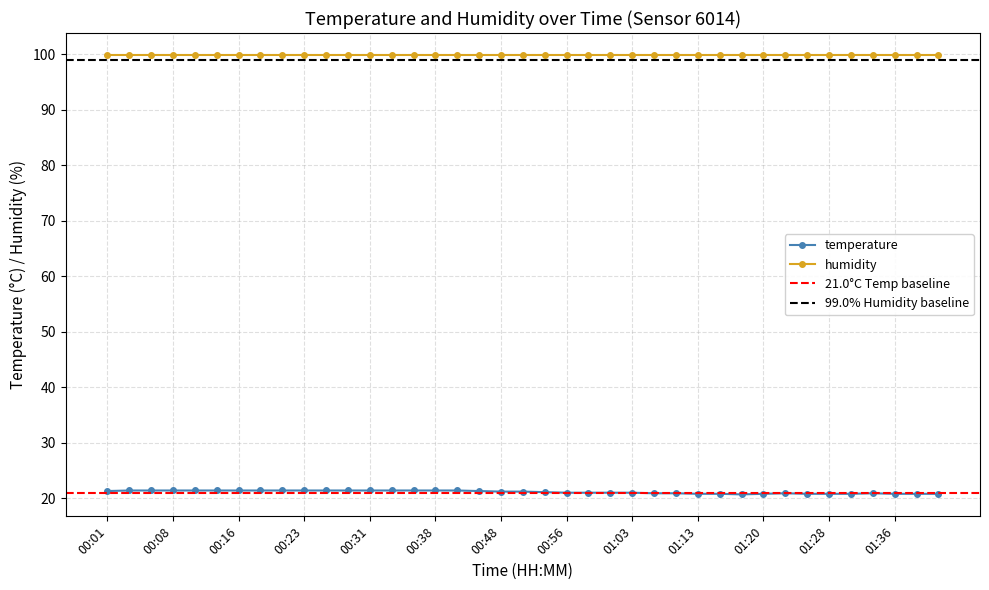

What is the maximum value for temperature?

21.4